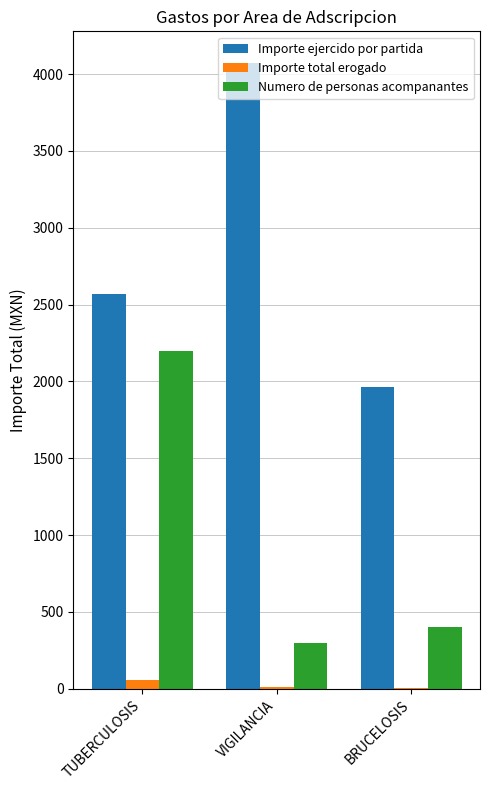

Between VIGILANCIA and BRUCELOSIS, which series saw the biggest shift?

Importe ejercido por partida